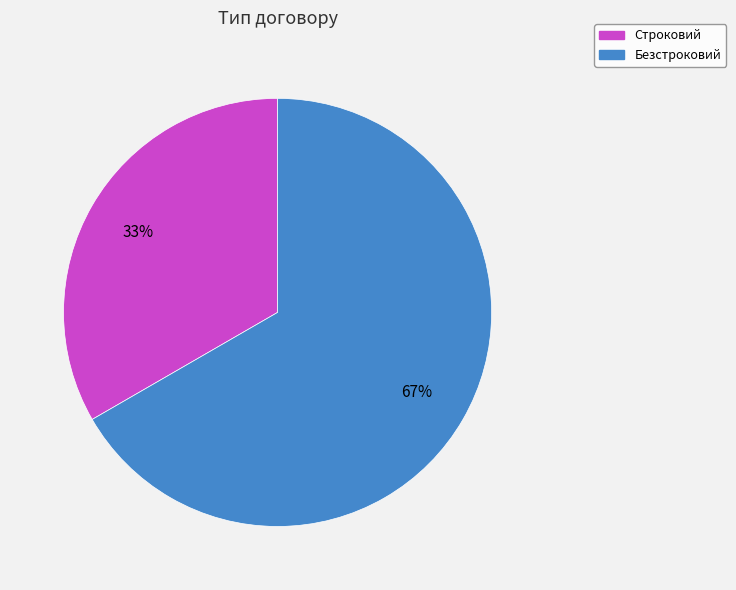

The Безстроковий slice represents 80% of the pie. True or false?

False